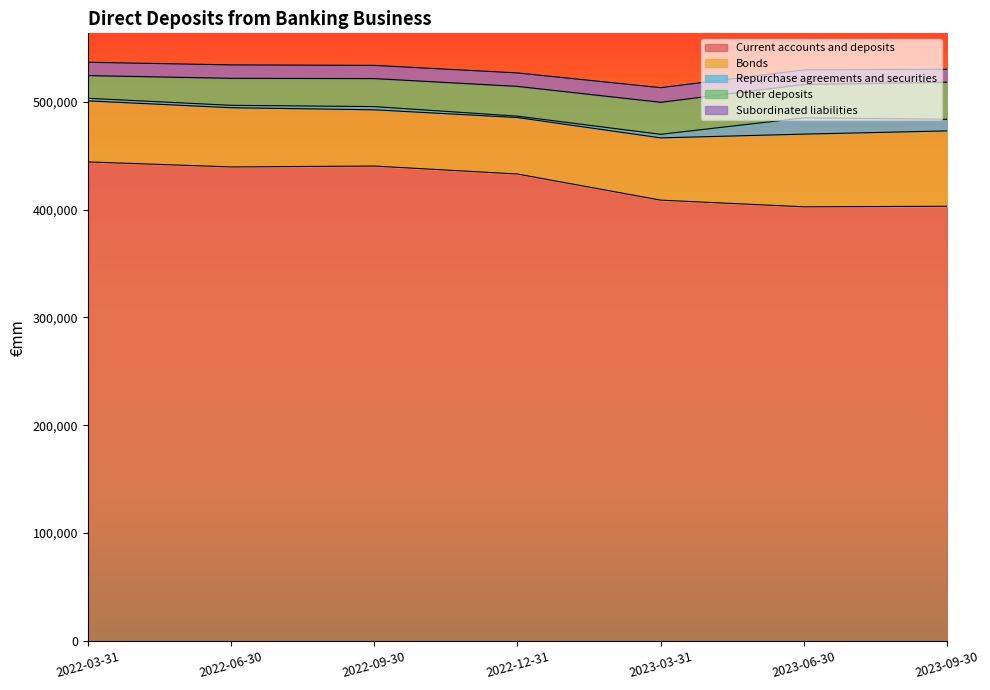

What are all the series names shown in the legend?

Current accounts and deposits, Bonds, Repurchase agreements and securities, Other deposits, Subordinated liabilities